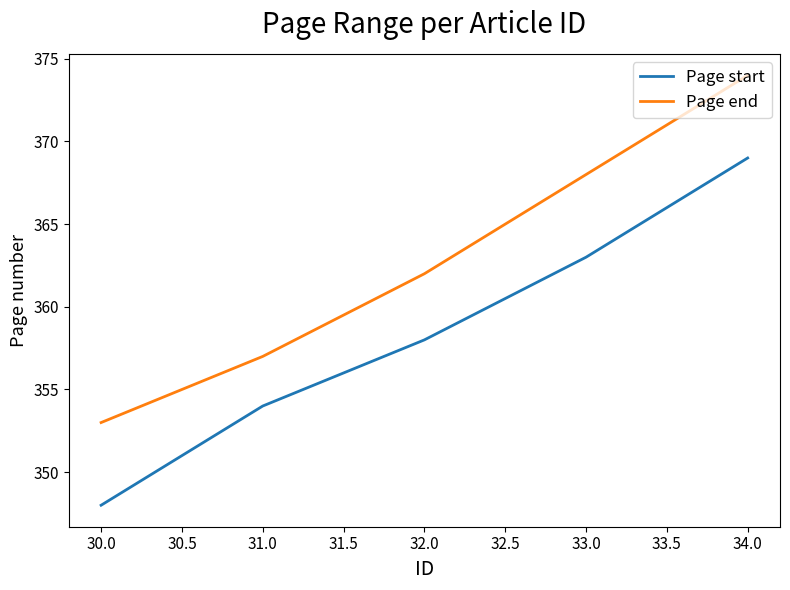

What is the difference between the second highest and second lowest values in the Page end series?

11